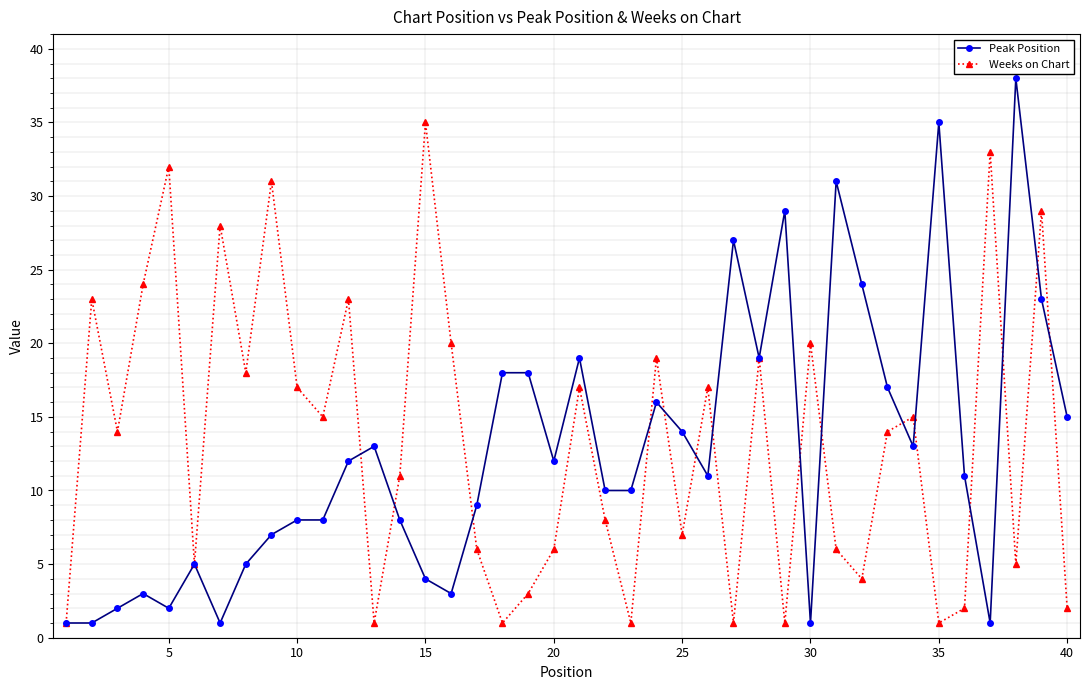

Which series has the largest range (max minus min)?

Peak Position